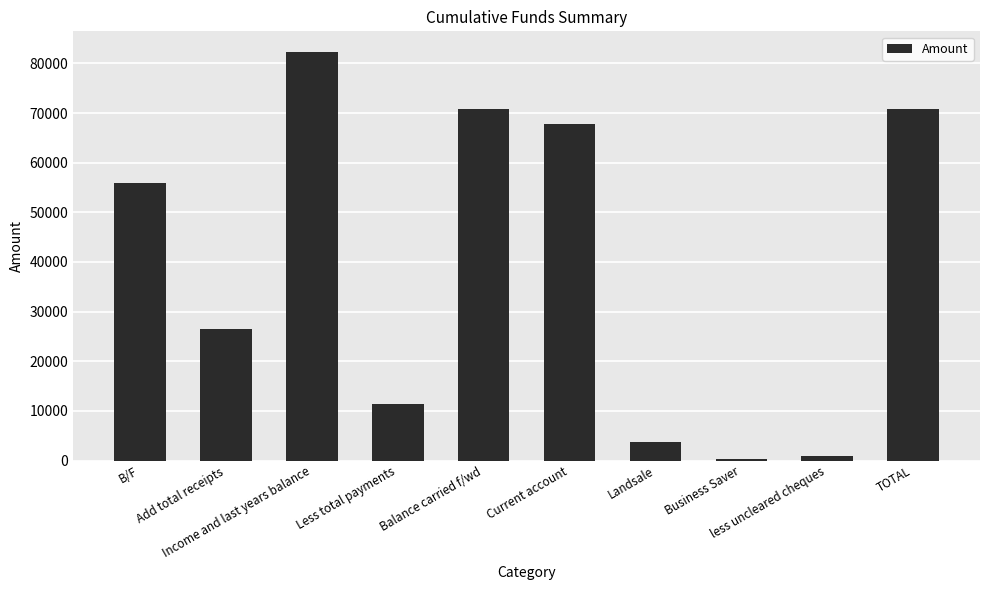

What is the maximum value shown in the chart?

82353.4